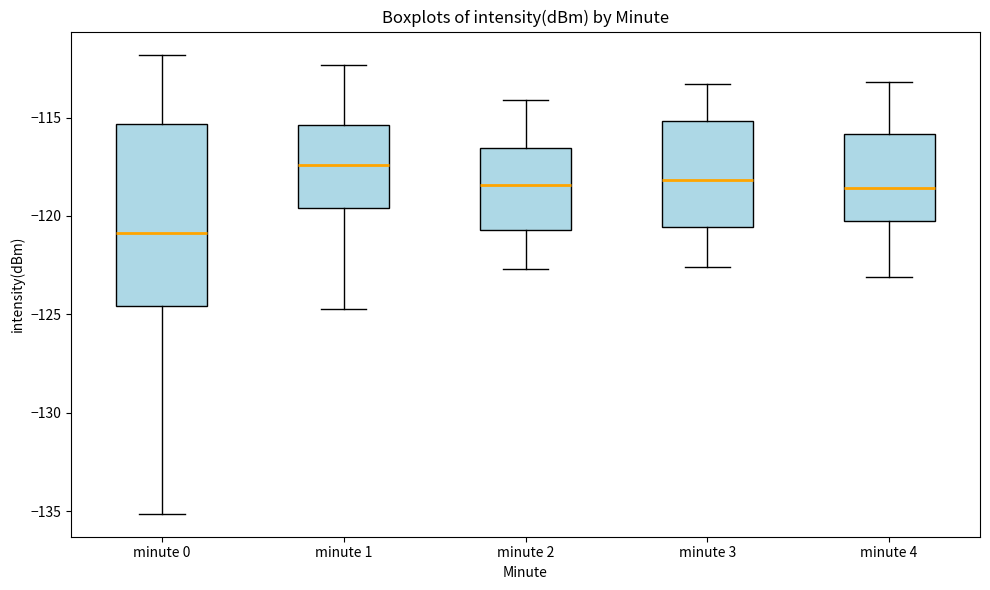

Comparing the boxes themselves (not the whiskers), which one is the tallest?

minute 0